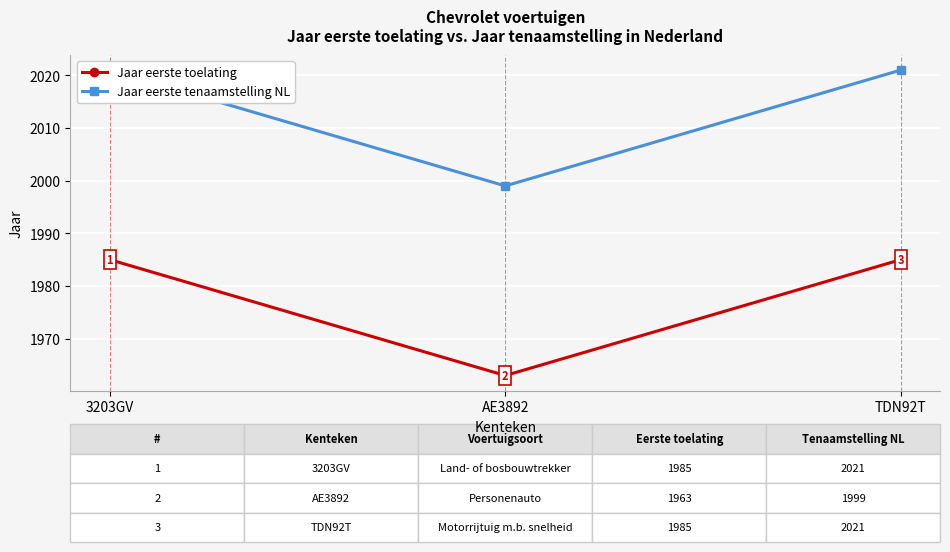

Between 3203GV and TDN92T, which is larger?

3203GV